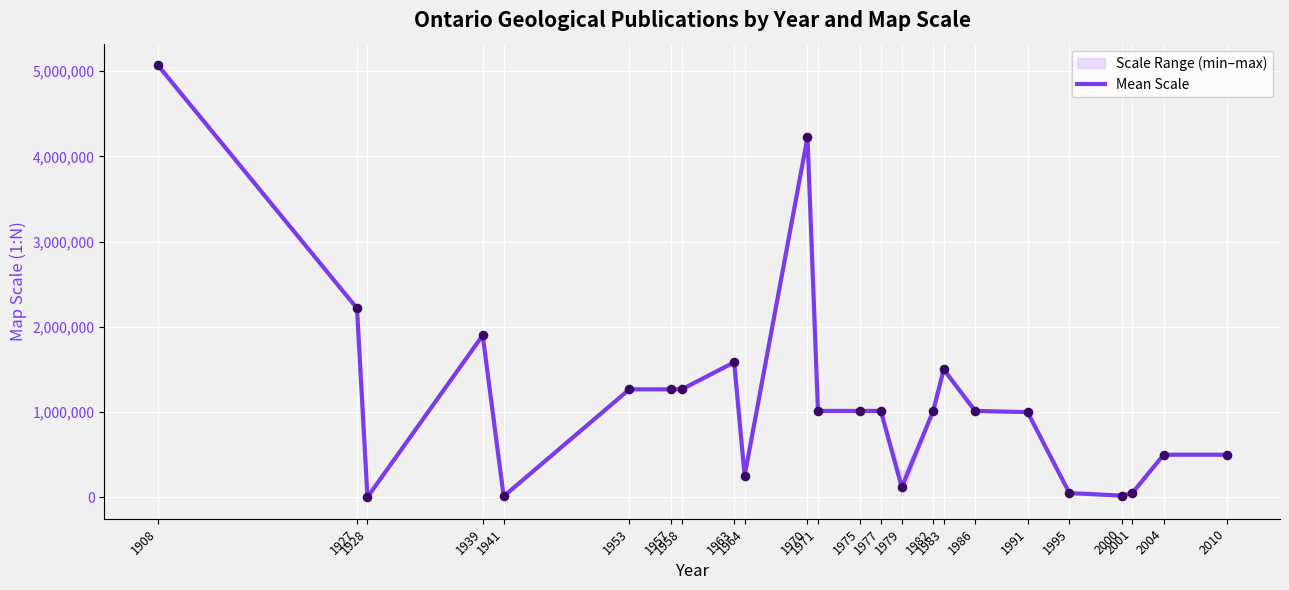

Between 1979 and 1971, which is larger?

1971